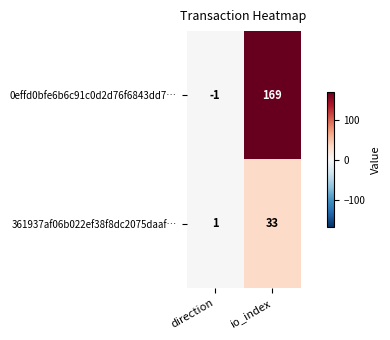

Reading left to right, list all the values displayed in this chart.

0effd0bfe6b6c91c0d2d76f6843dd7…: -1	169
361937af06b022ef38f8dc2075daaf…: 1	33